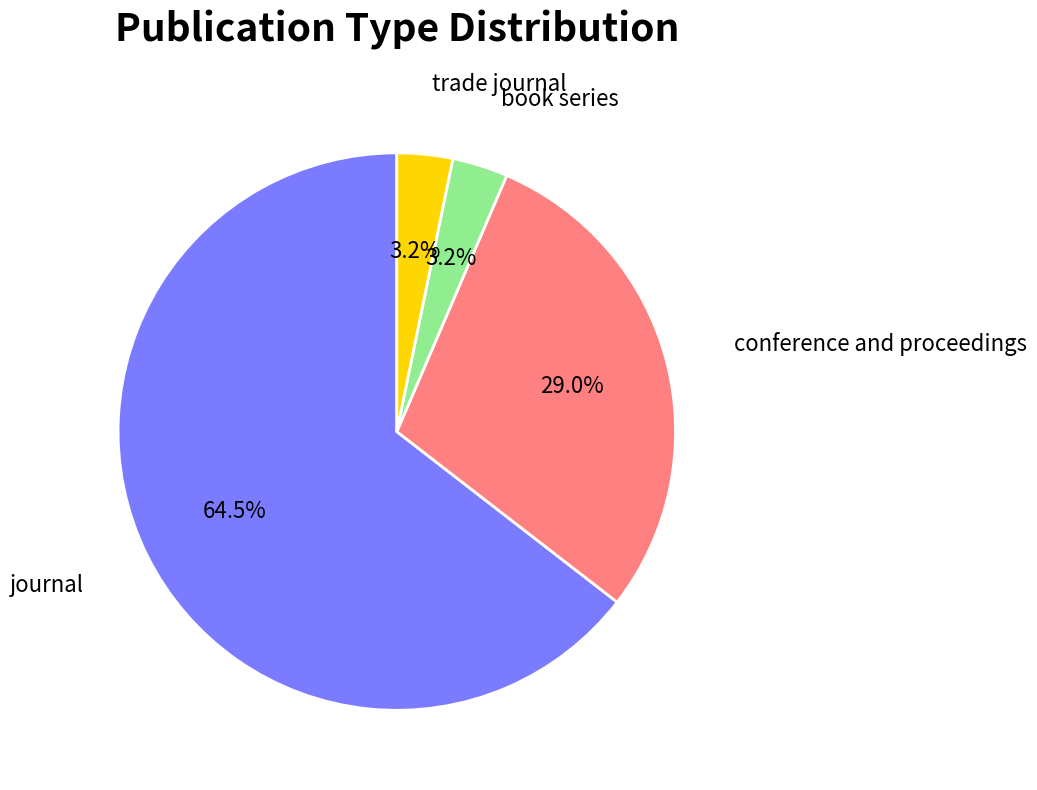

Between conference and proceedings and journal, which is larger?

journal